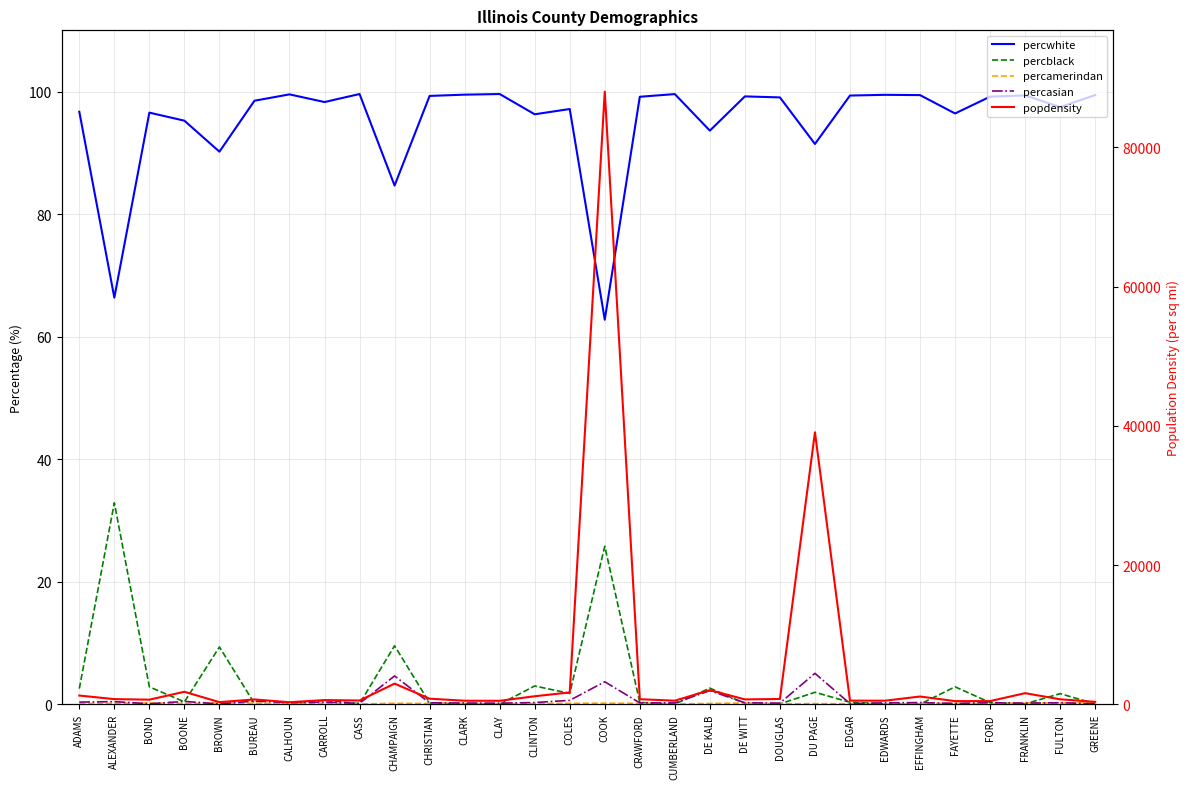

At which category does percblack reach its first local peak?

ALEXANDER